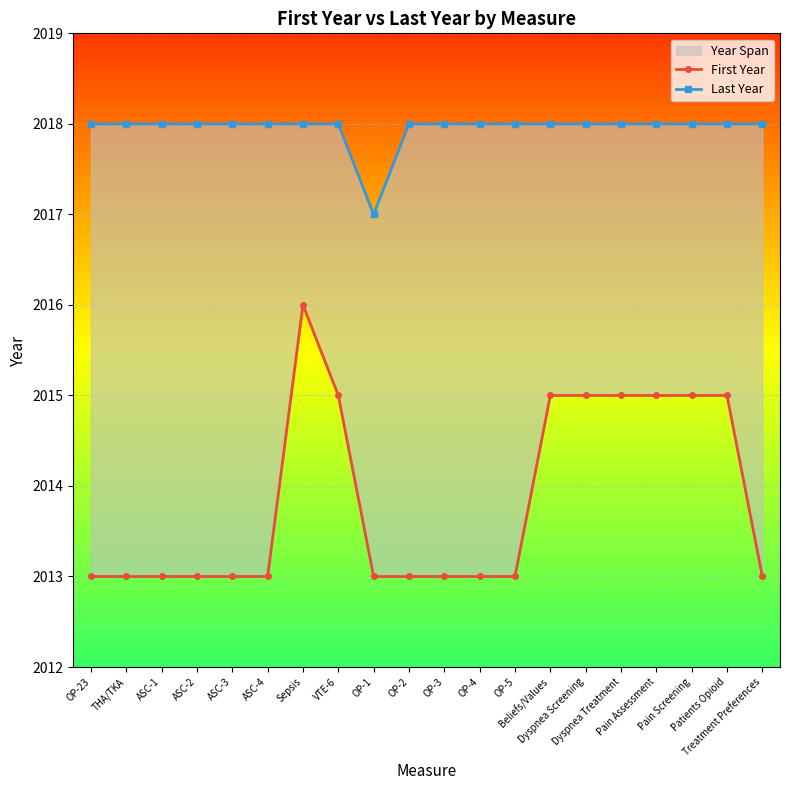

What is the label of the 1st point from the left?

OP-23